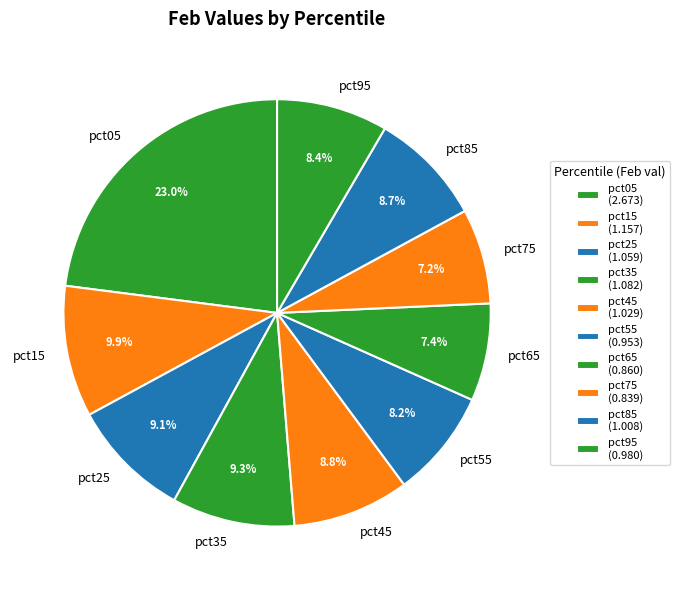

To the nearest percent, what percentage of the pie is pct65?

7%